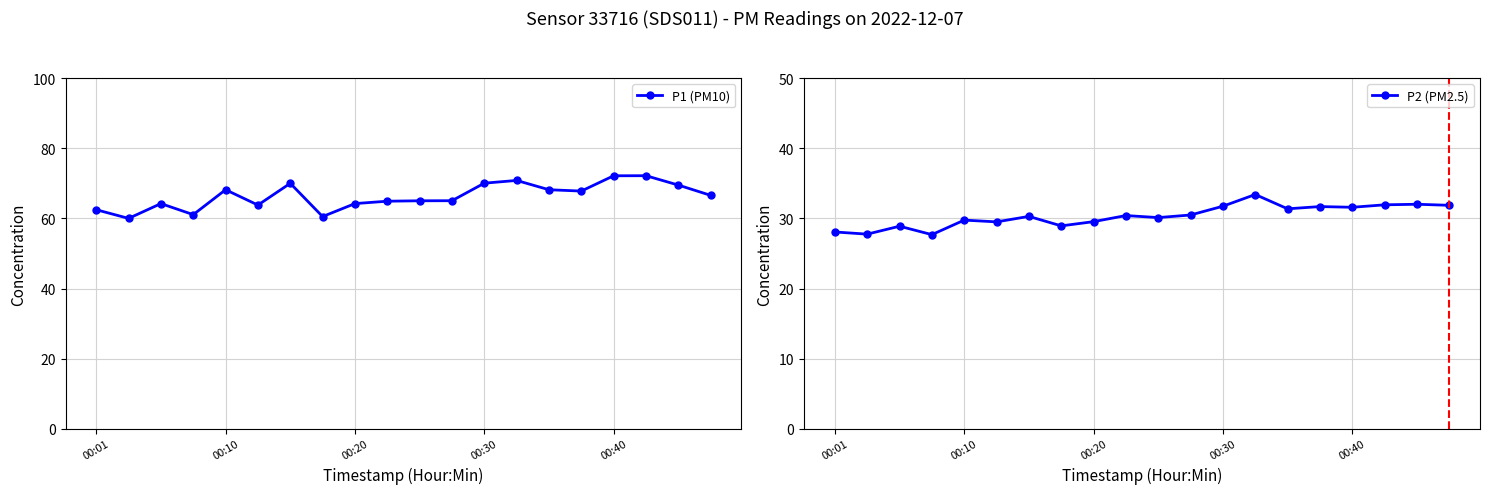

How many data points does each series have?

20